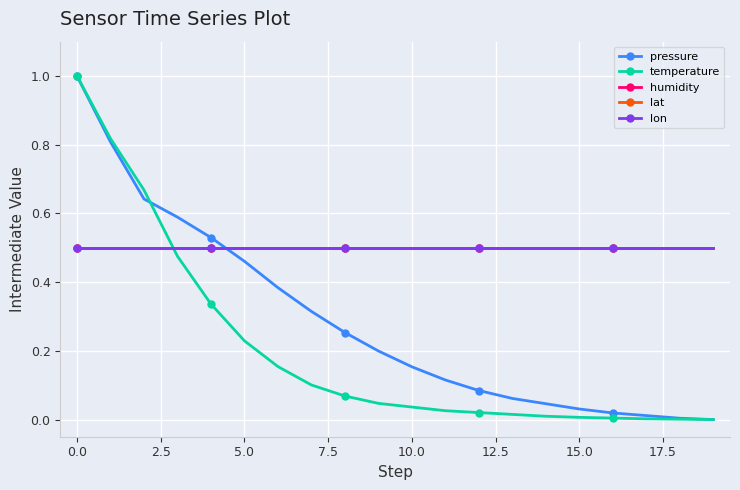

How many times do pressure and temperature cross each other?

1